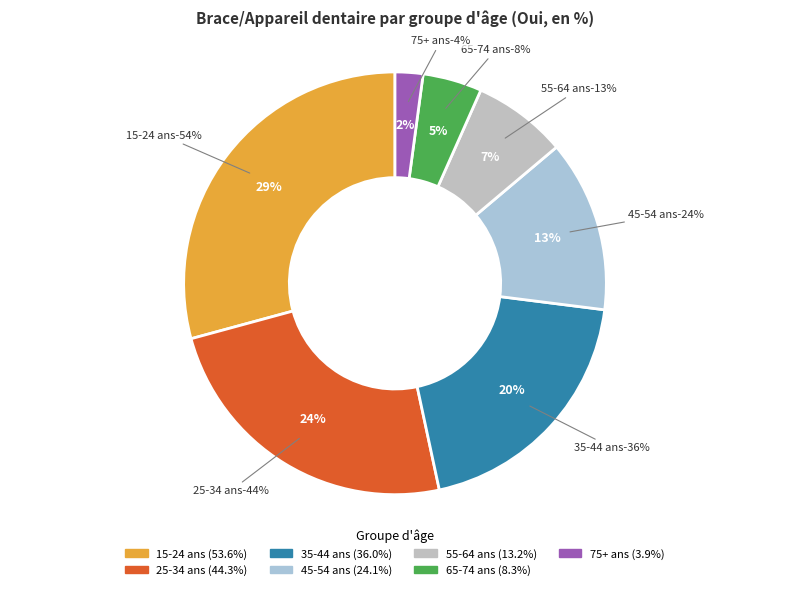

How many slices are in this pie chart?

7